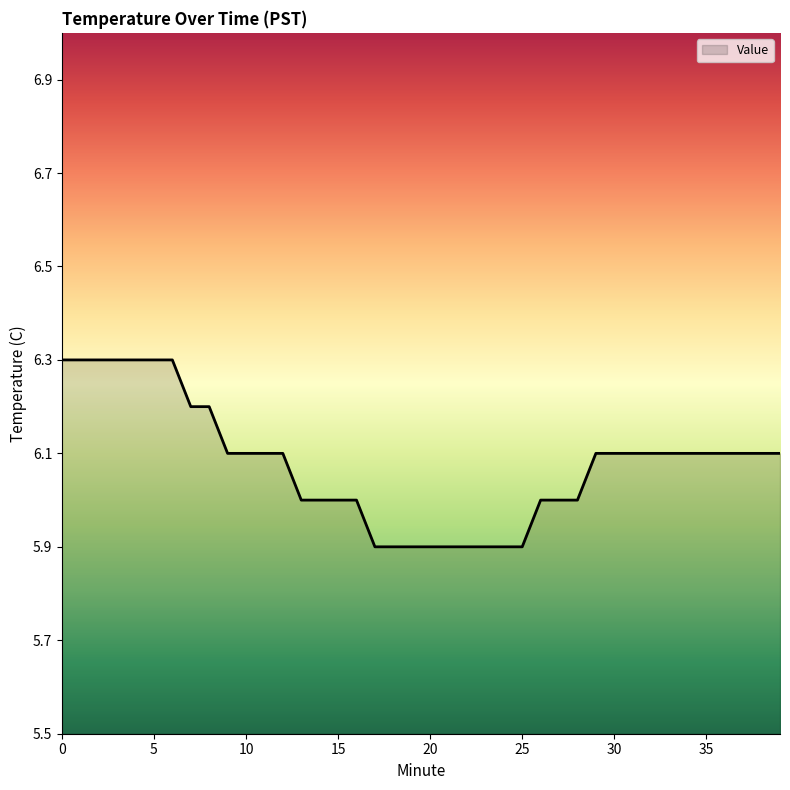

What is the sum of all values?

243.1